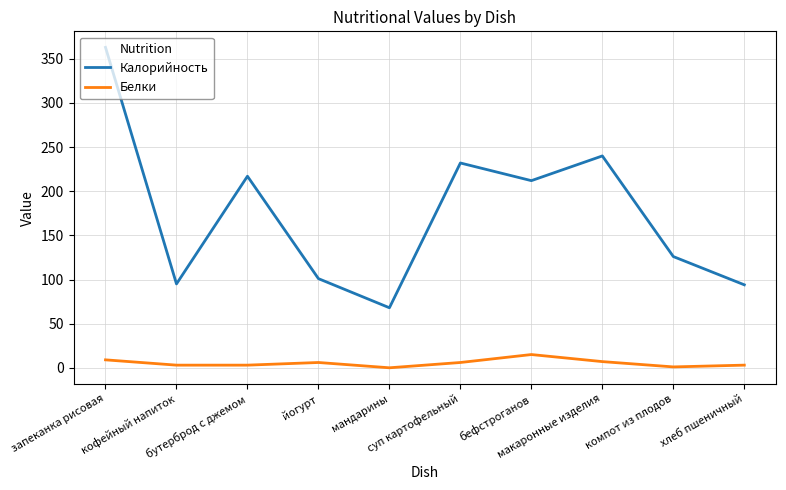

What is the difference between the maximum and minimum values in the Калорийность series?

295